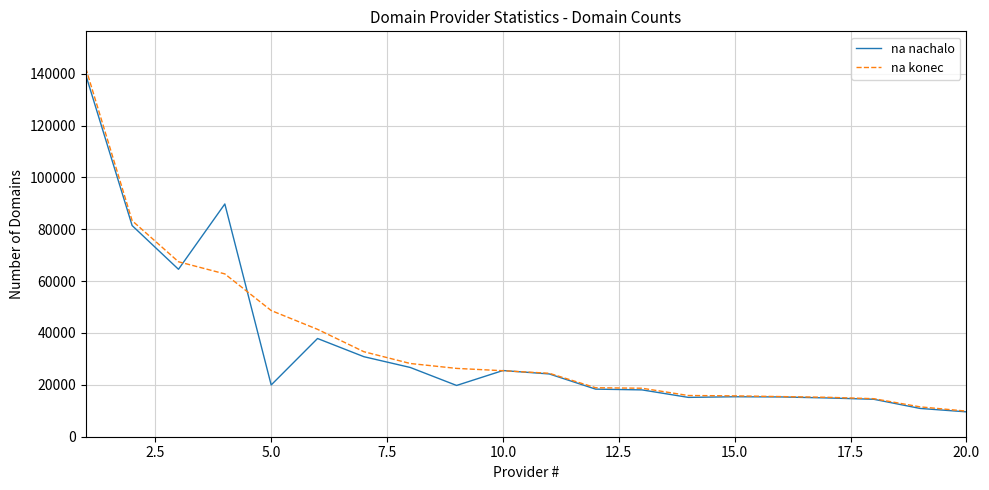

How many distinct data groups are displayed?

2